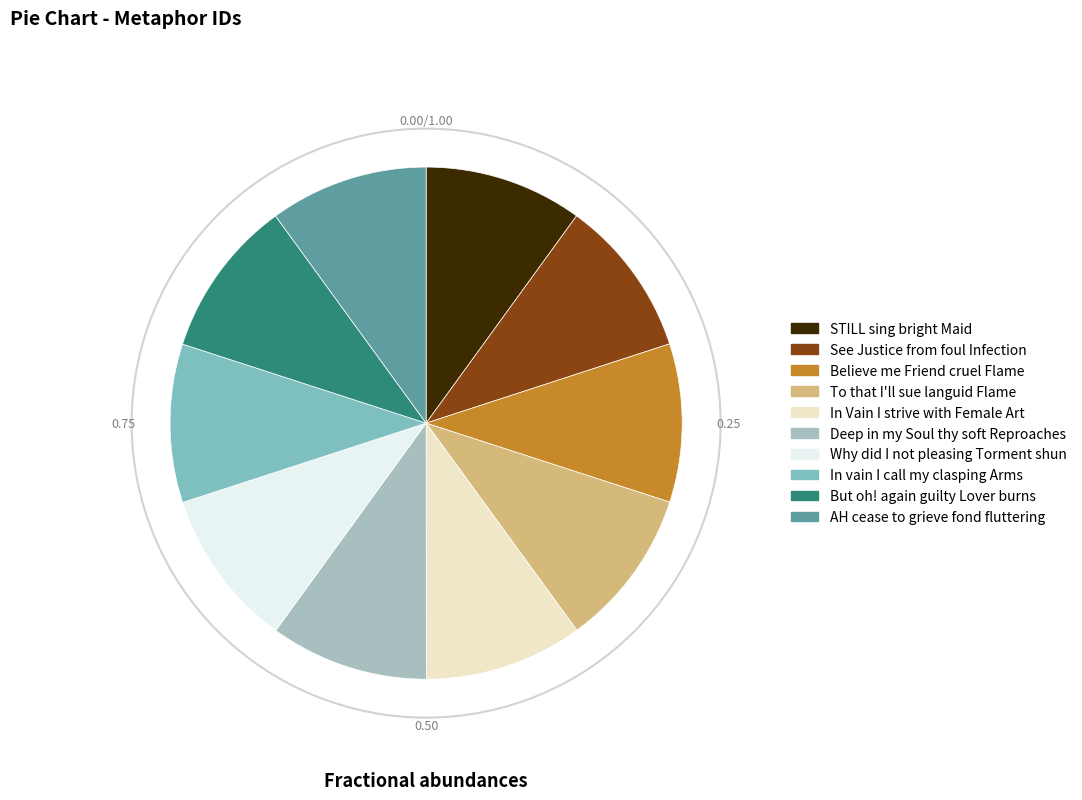

Is In vain I call my clasping Arms the majority of the pie?

No